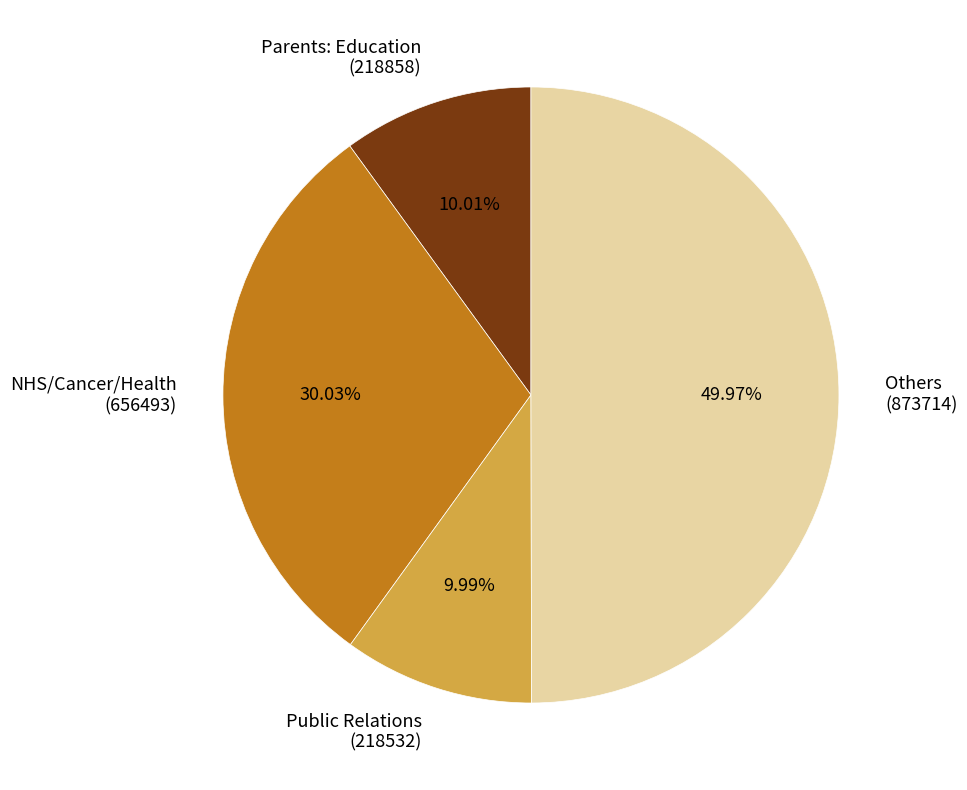

Is NHS/Cancer/Health (656493) the majority of the pie?

No